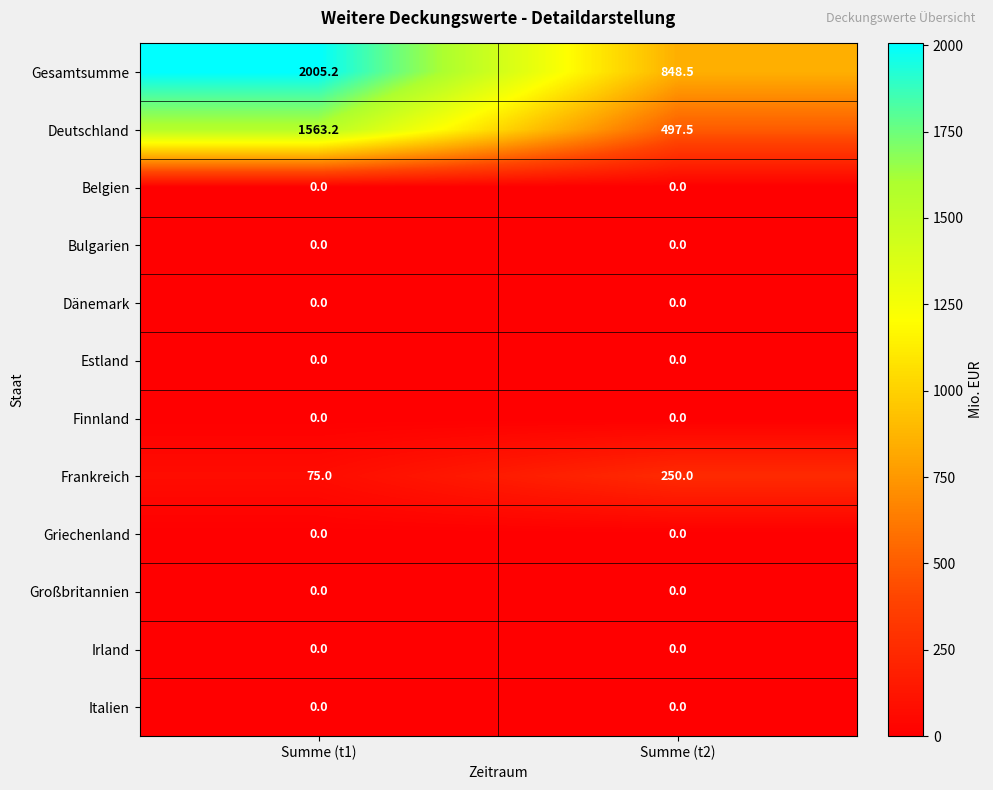

What is the spread (max minus min) of values at Summe (t2)?

848.5